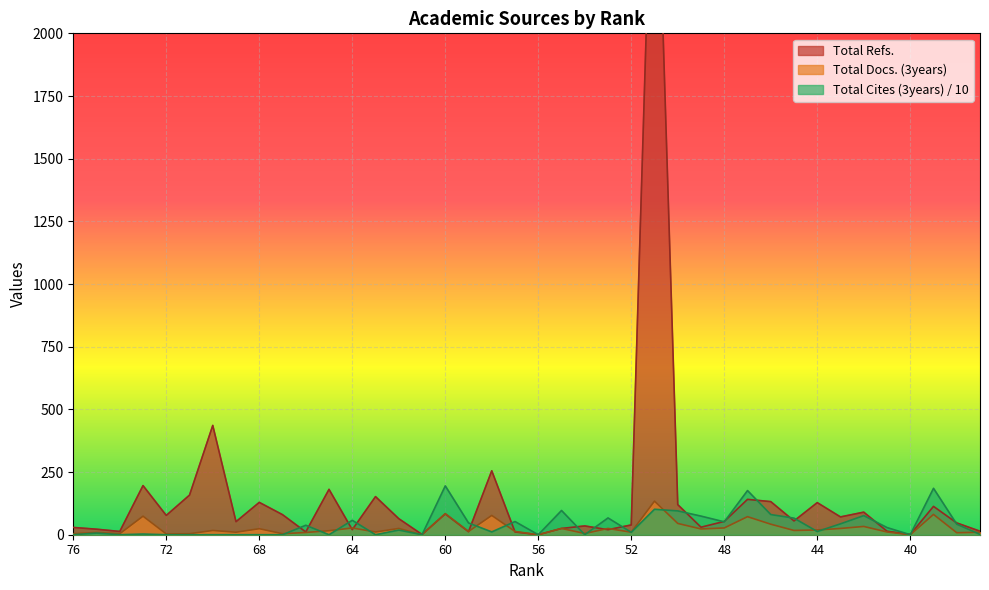

How many lines are shown in the chart?

3